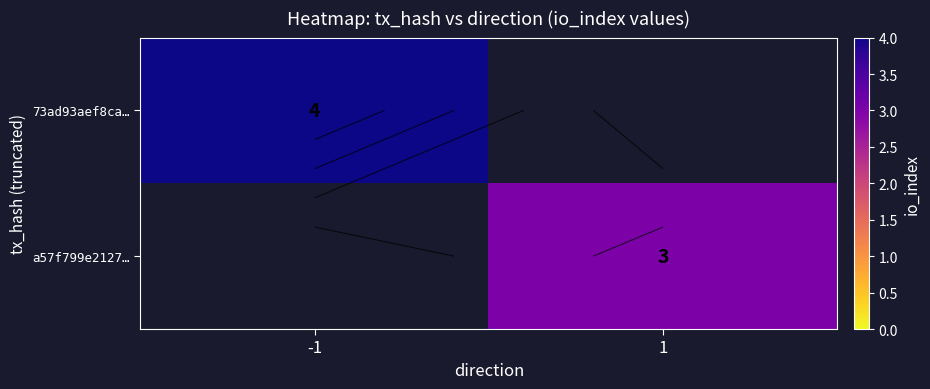

At which label does 73ad93aef8ca… reach its peak?

-1